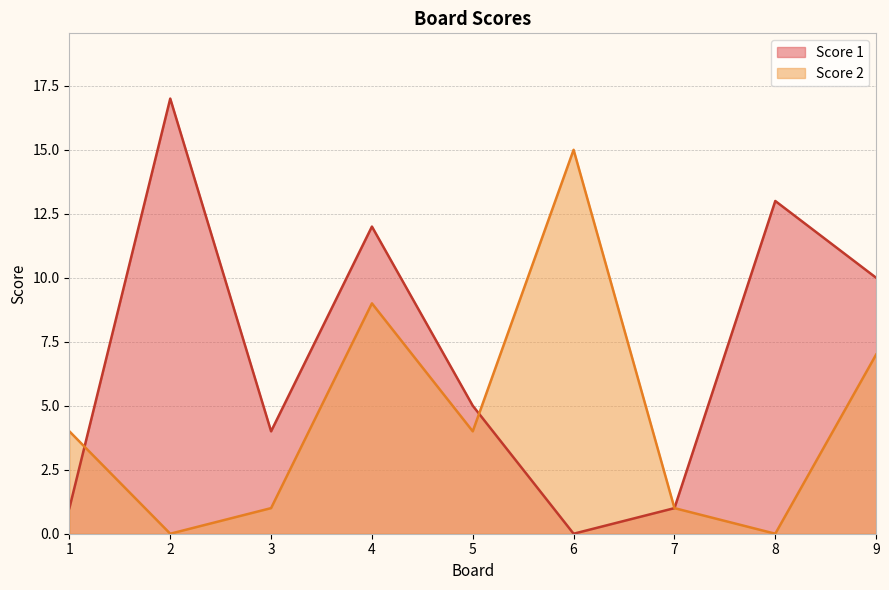

True or false: Score 1 has more than 0 points higher than both neighbors.

True